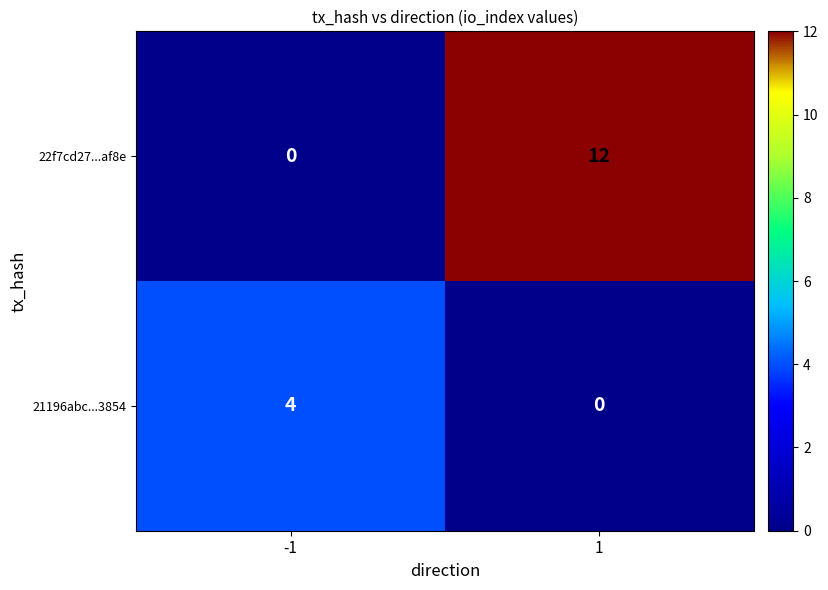

What is the total value across all series at -1?

4